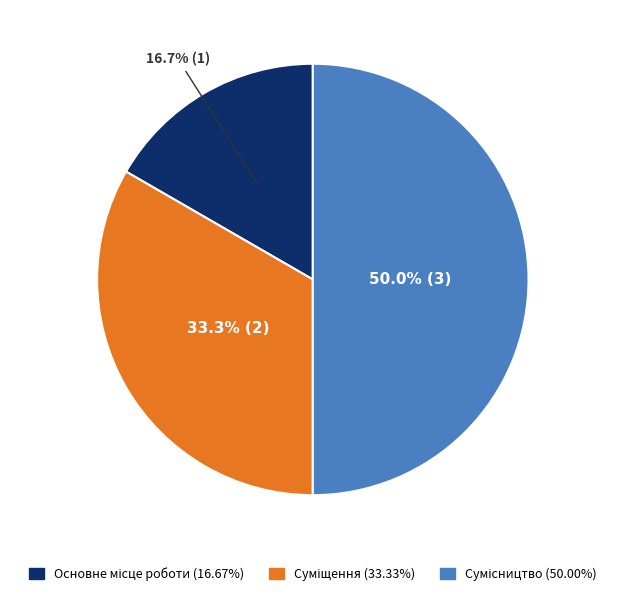

To the nearest percent, what percentage of the pie is Сумісництво?

50%